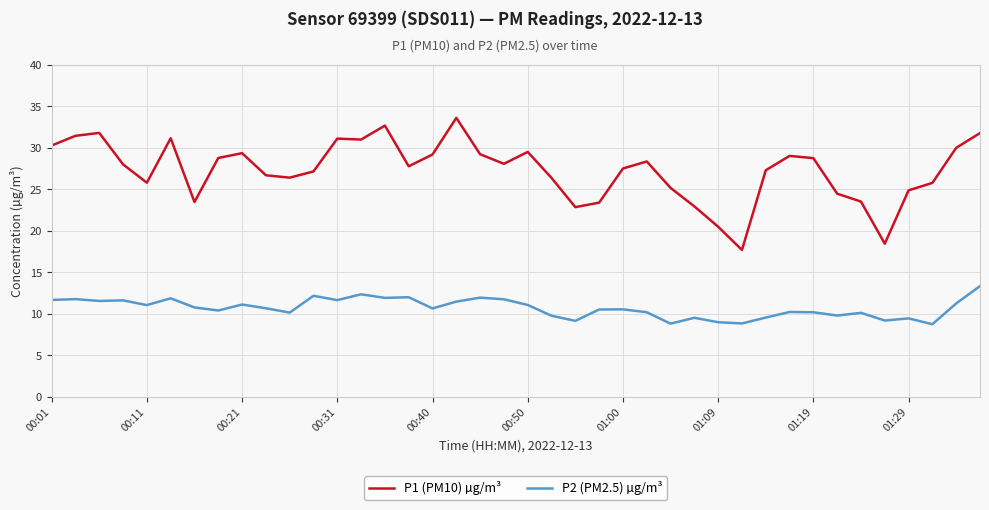

Which series has the widest spread of values?

P1 (PM10) µg/m³